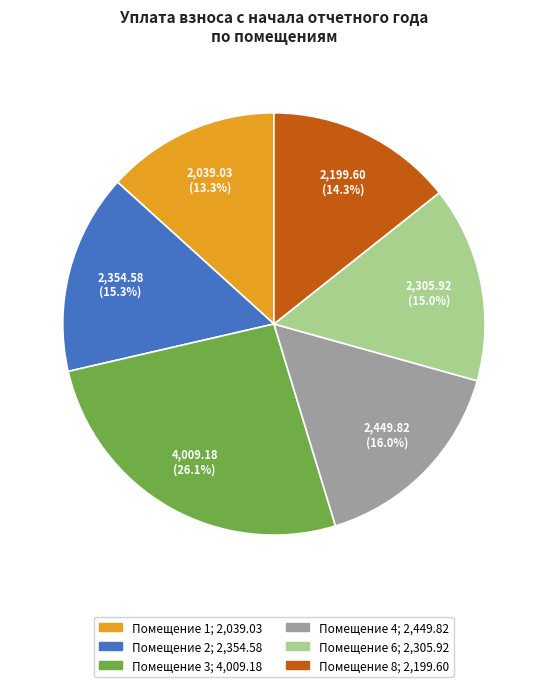

Is there a majority slice in this chart?

No